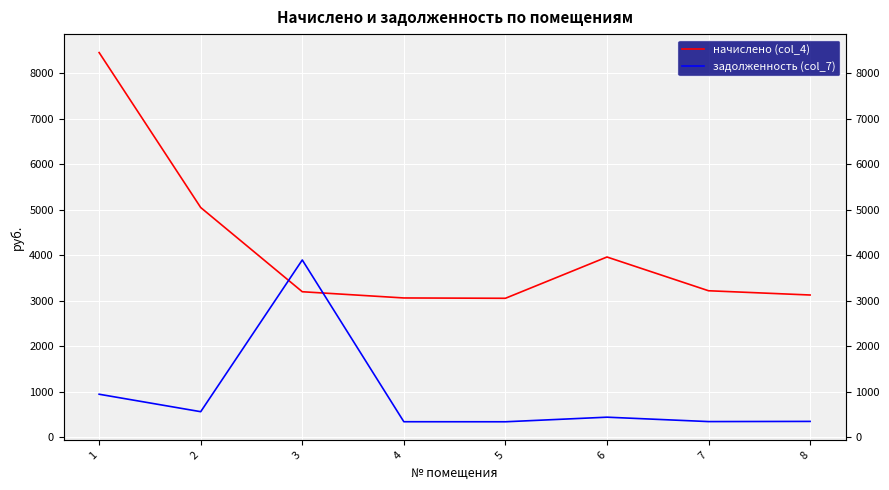

Which series has the widest spread of values?

начислено (col_4)